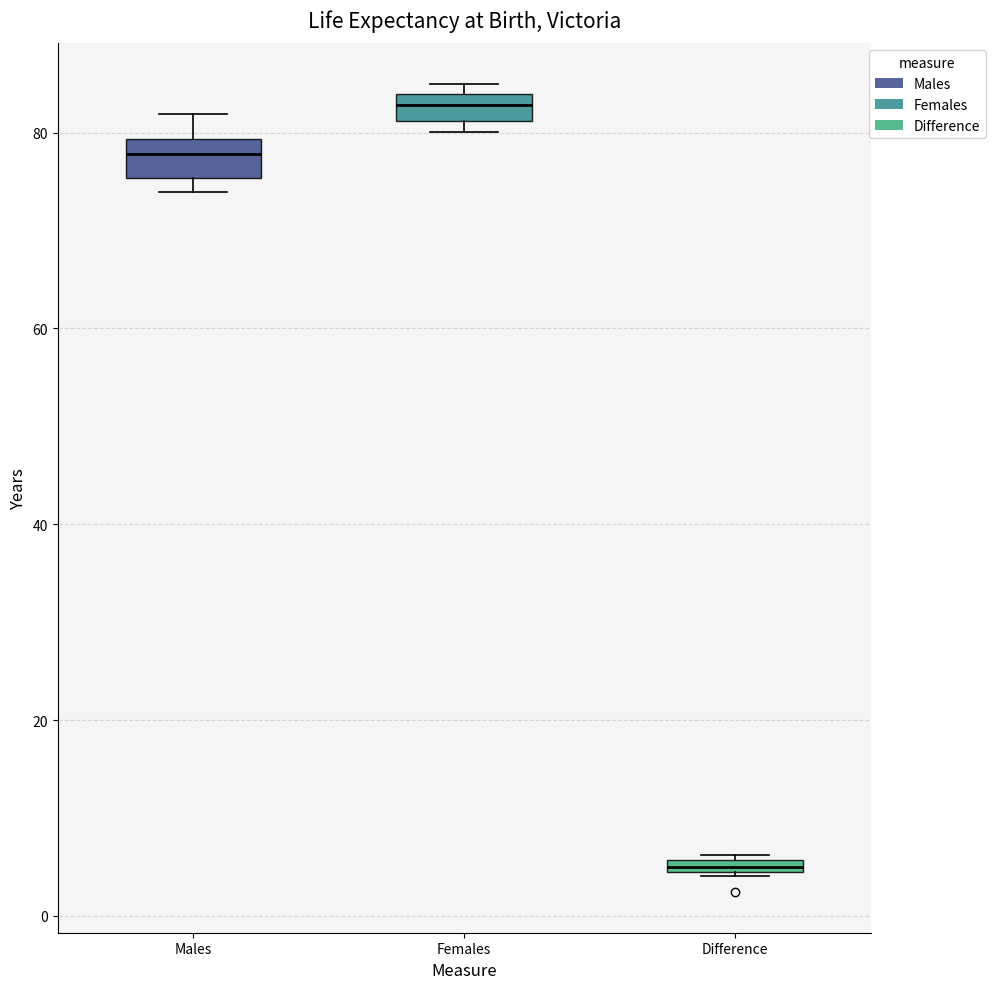

Which box has the highest median line?

Females